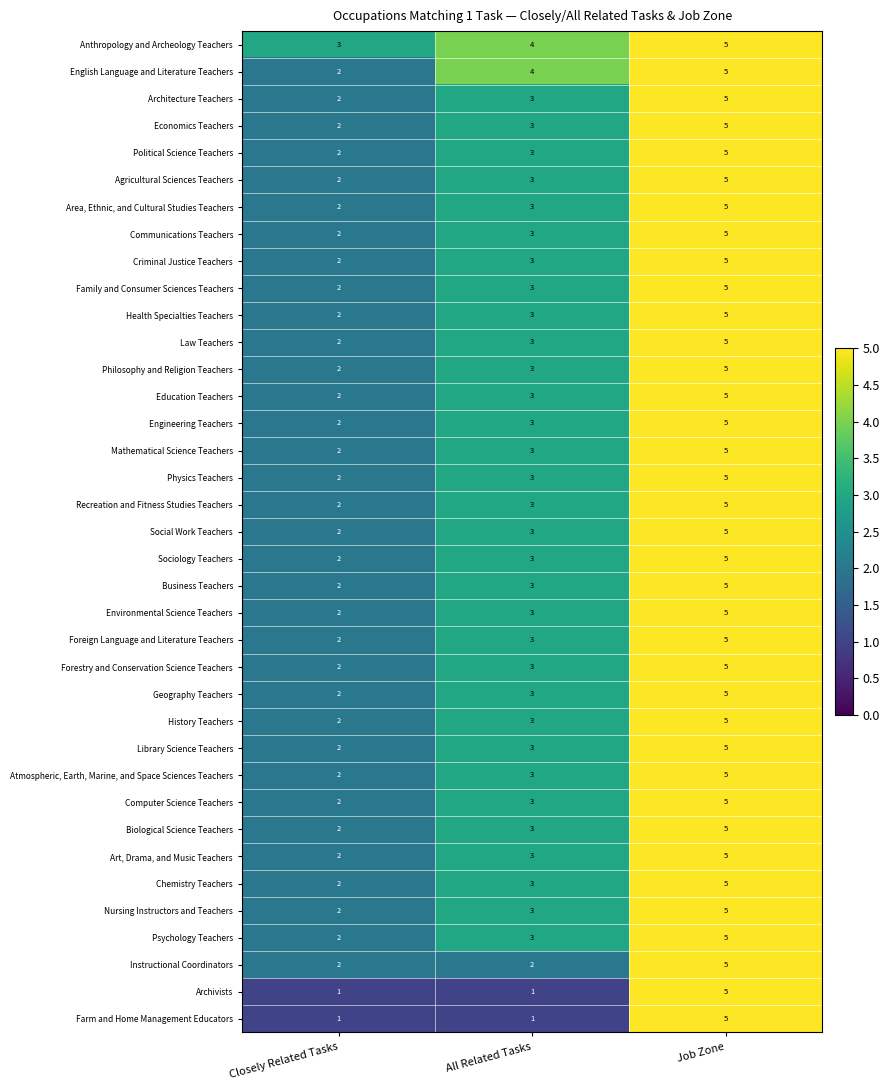

What is the total value across all series at All Related Tasks?

108